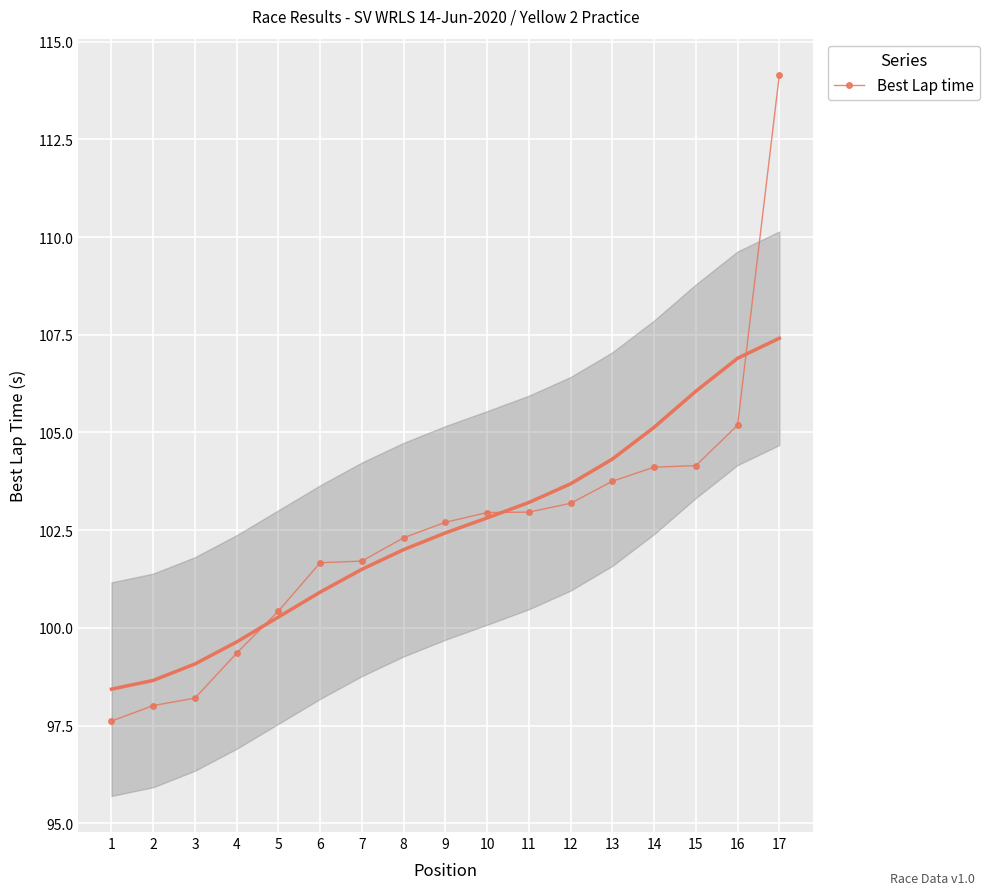

Rank the categories by value from lowest to highest.

1, 2, 3, 4, 5, 6, 7, 8, 9, 10, 11, 12, 13, 14, 15, 16, 17